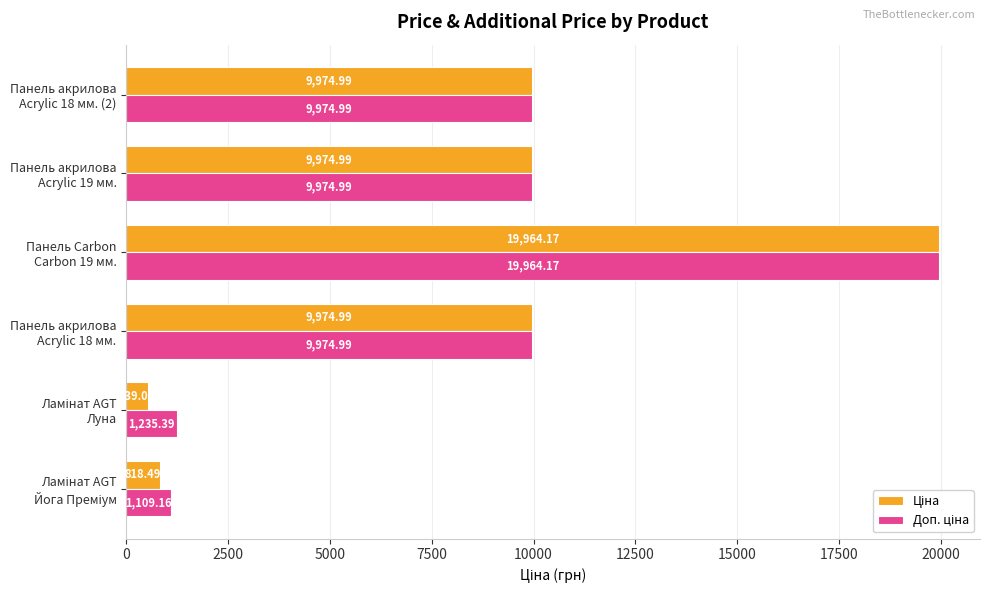

How many data points does each series have?

6